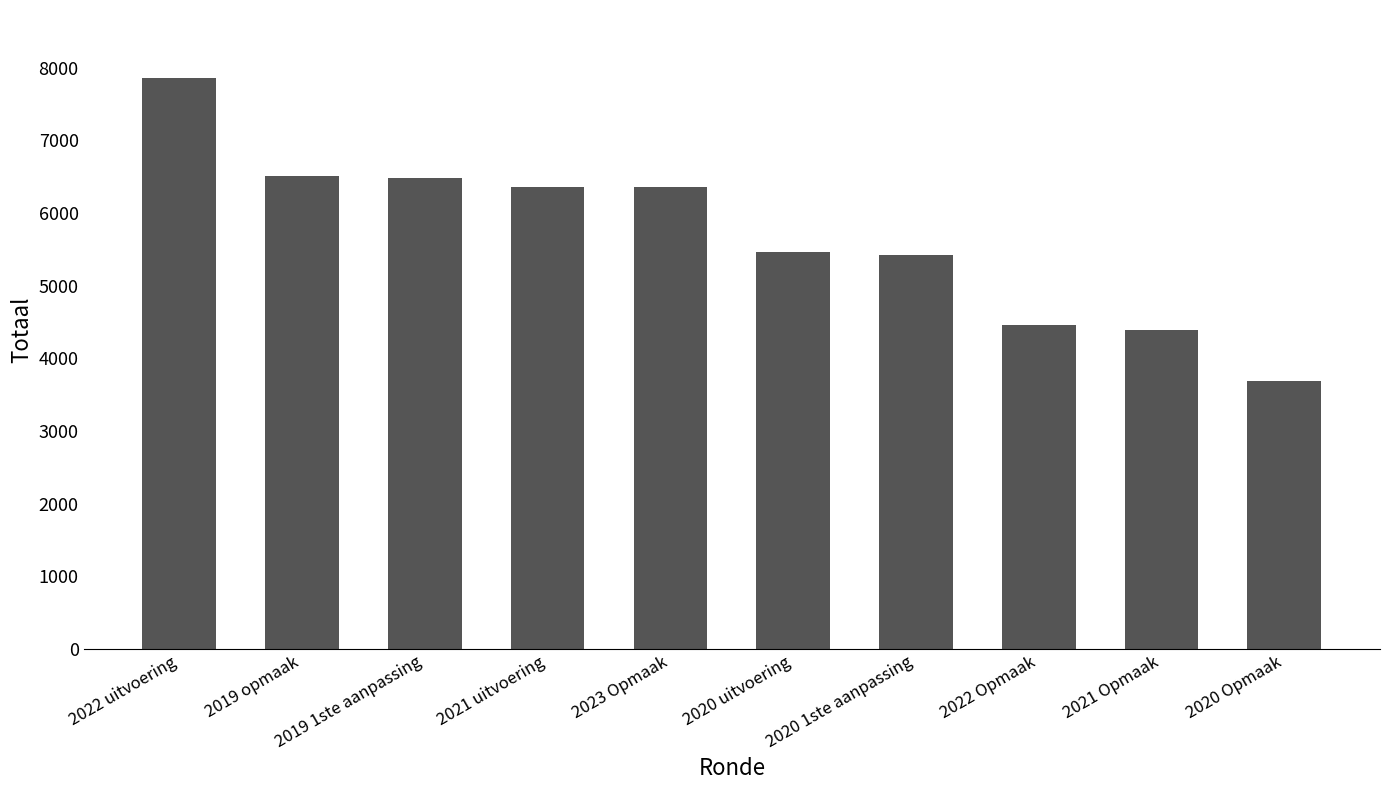

True or false: the data shows 5465 at 2020 uitvoering.

True